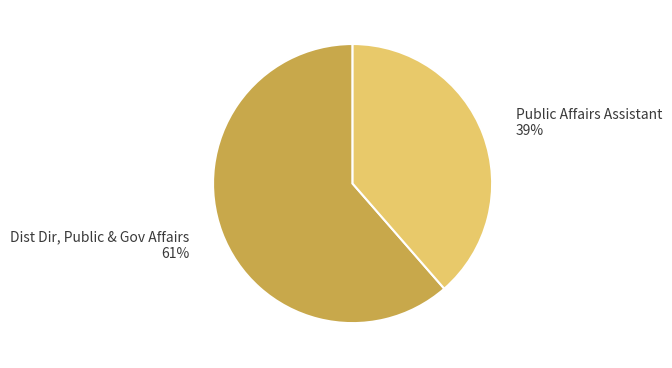

Is the sum of Public Affairs Assistant 39% and Dist Dir, Public & Gov Affairs 61% greater than half?

Yes